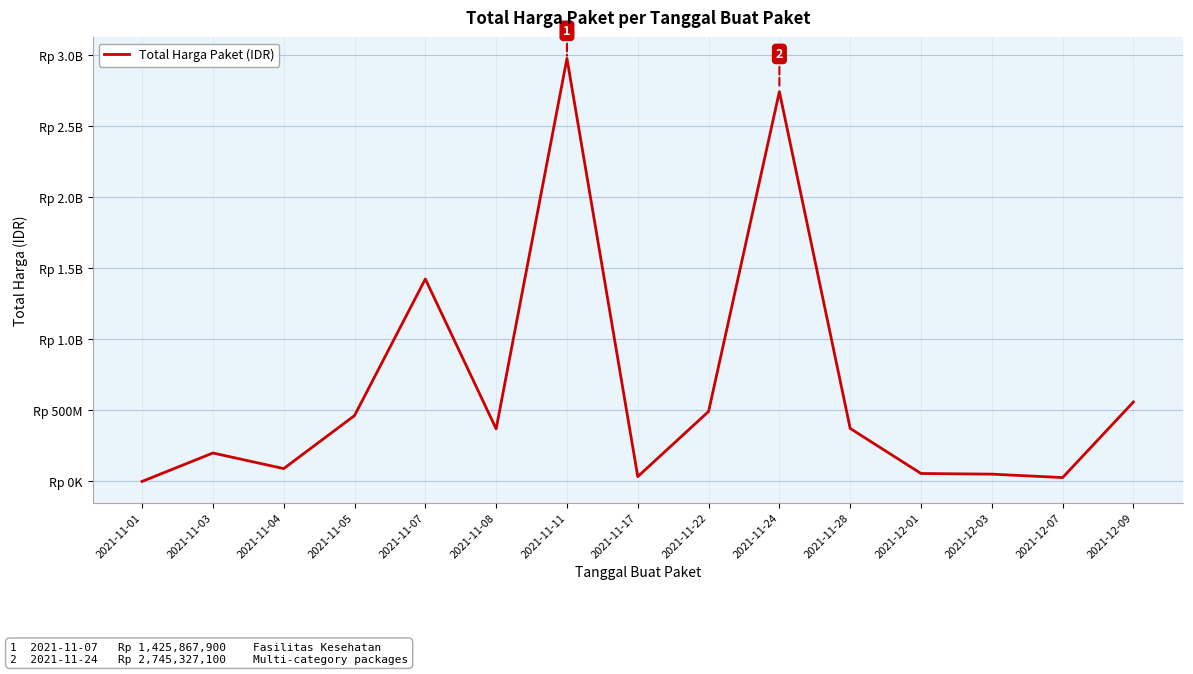

List the labels in order of value, smallest first.

2021-11-01, 2021-12-07, 2021-11-17, 2021-12-03, 2021-12-01, 2021-11-04, 2021-11-03, 2021-11-08, 2021-11-28, 2021-11-05, 2021-11-22, 2021-12-09, 2021-11-07, 2021-11-24, 2021-11-11